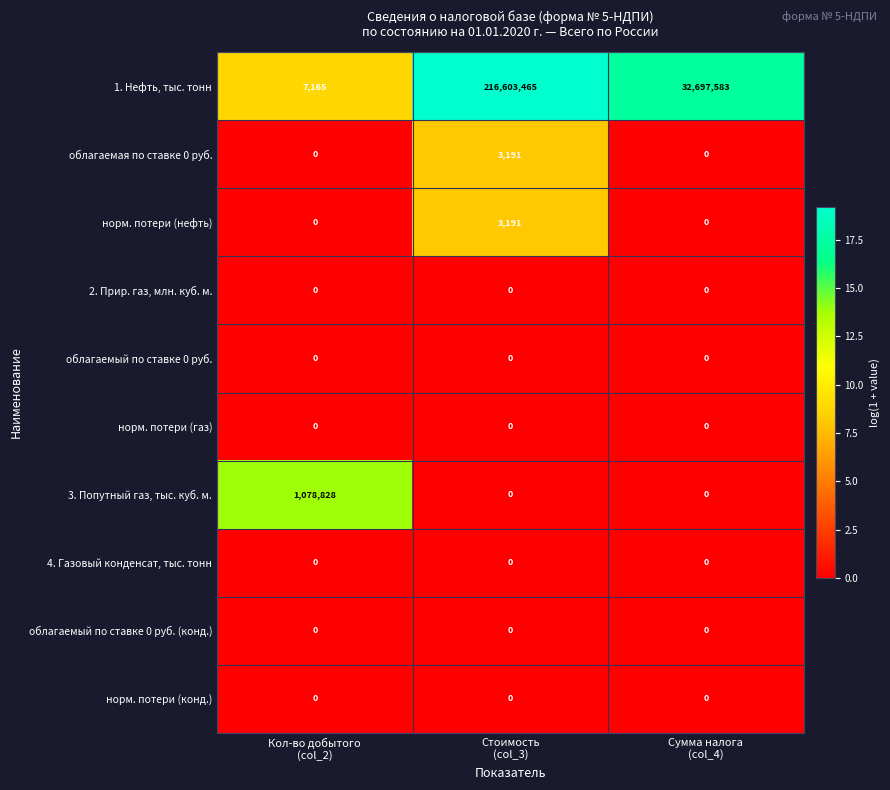

At which category is the sum across all series the highest?

Стоимость
(col_3)